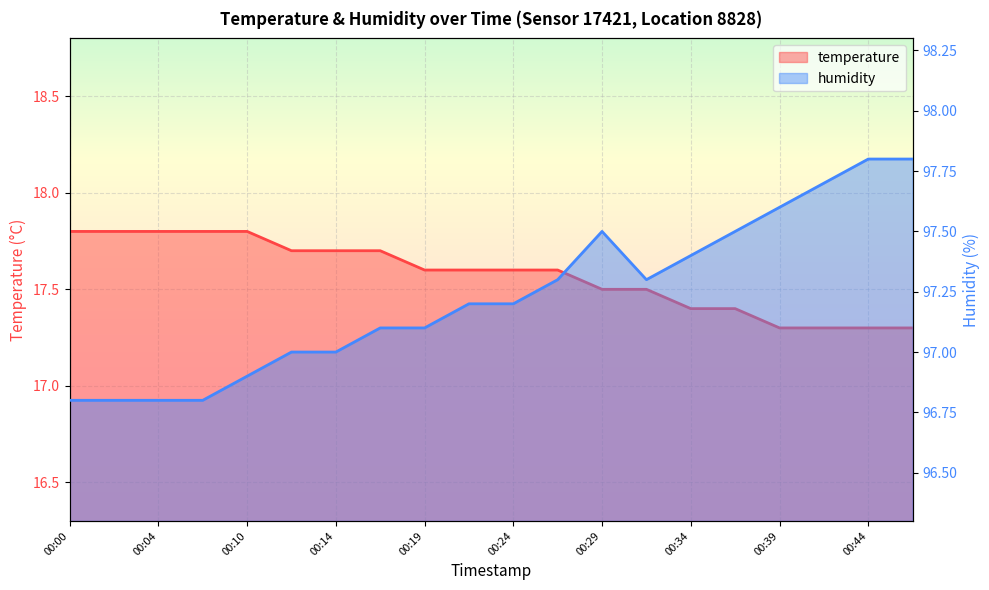

Between 00:04 and 00:10, which series saw the biggest shift?

humidity